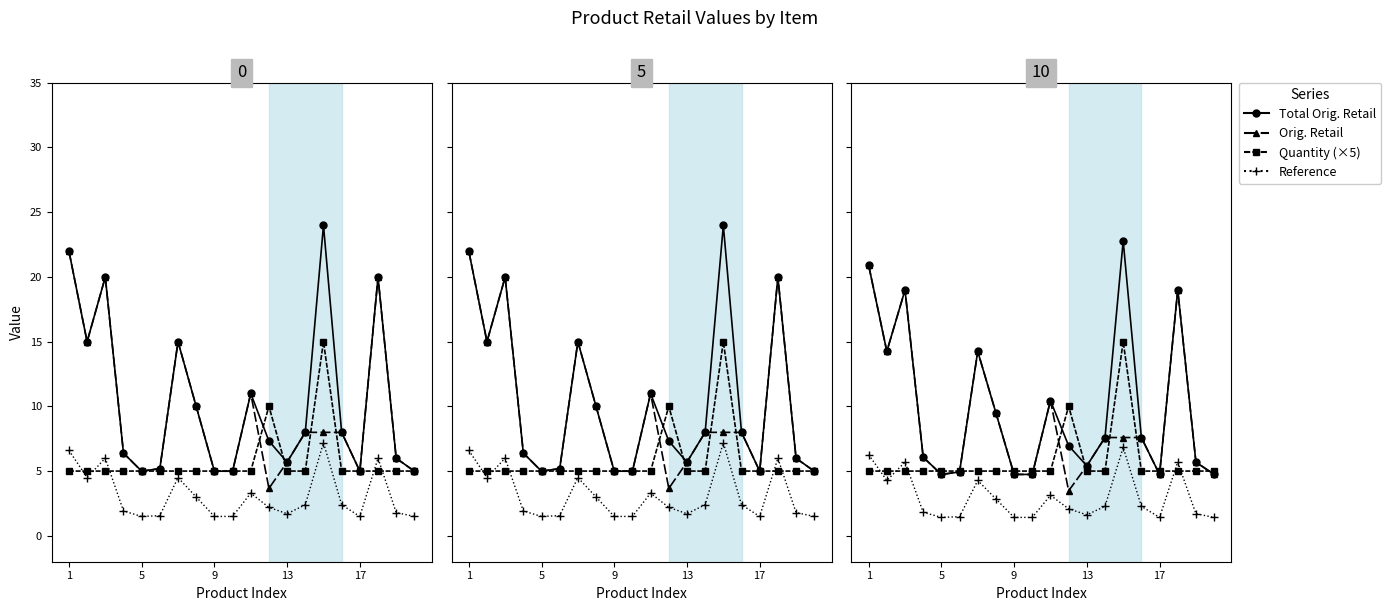

True or false: Quantity (×5) and Orig. Retail cross at least once.

True